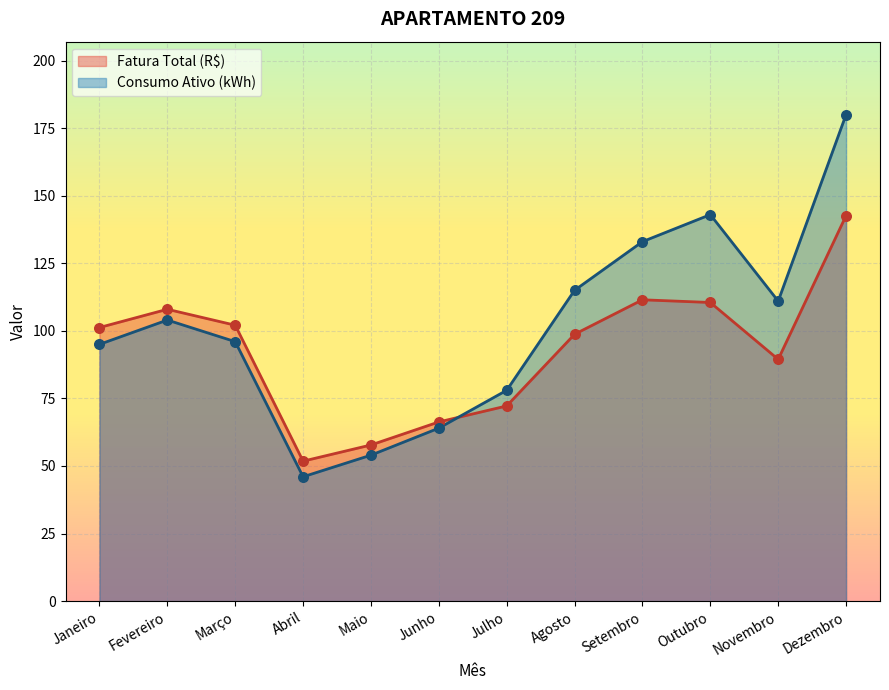

At how many categories does at least one series exceed 89?

8